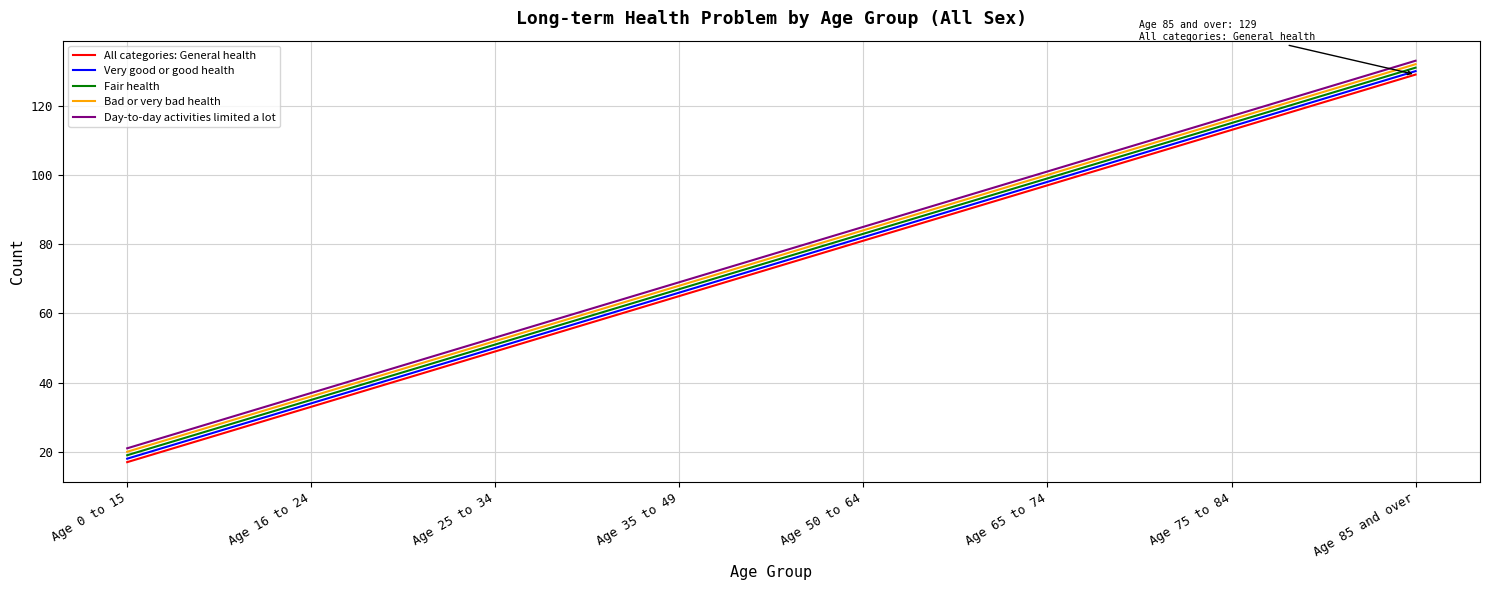

What is the total value across all series at Age 50 to 64?

415